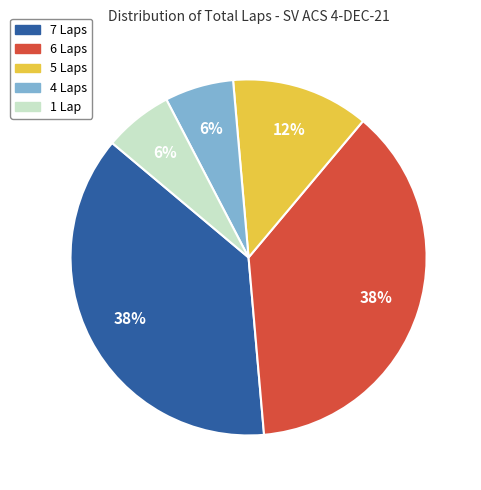

True or false: 1 Lap accounts for 12% of the total.

False